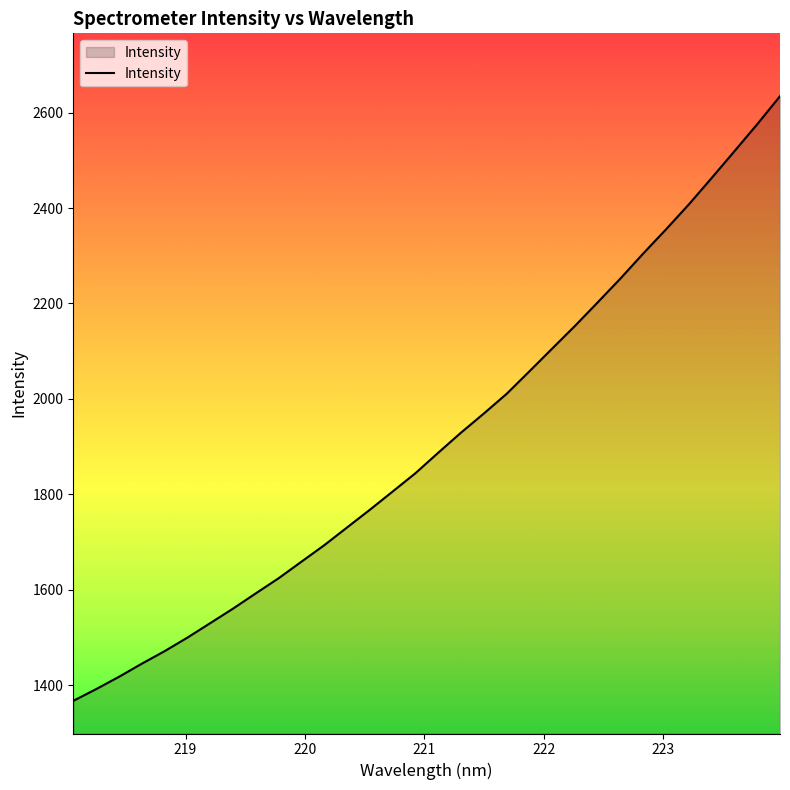

What is the minimum value shown in the chart?

1367.6